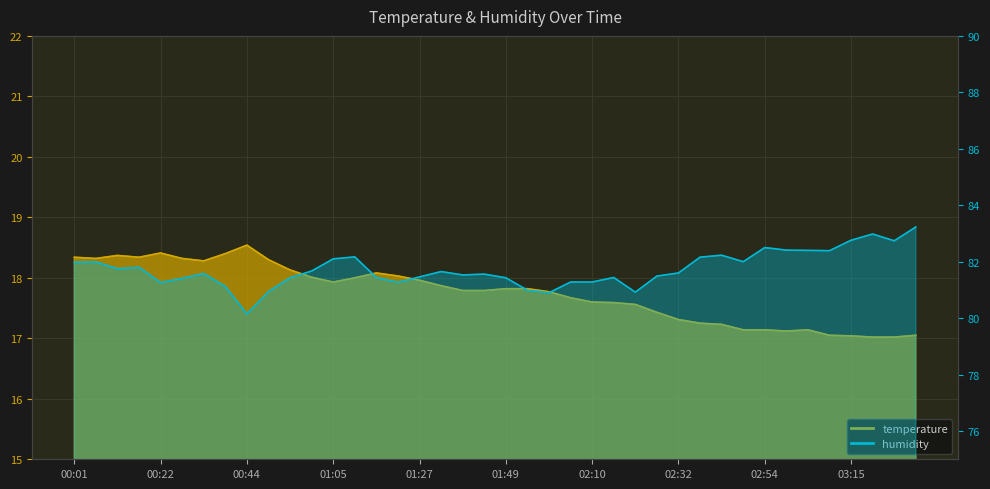

Rank the series by their average value, from lowest to highest.

temperature, humidity